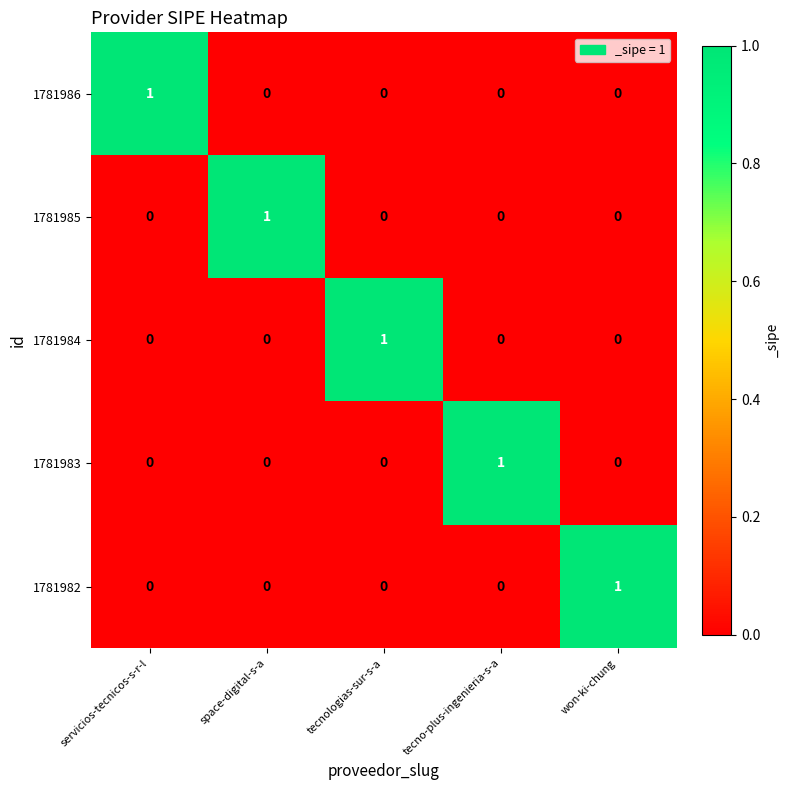

Is the value of 1781984 at tecnologias-sur-s-a greater than the value of 1781983 at won-ki-chung?

Yes